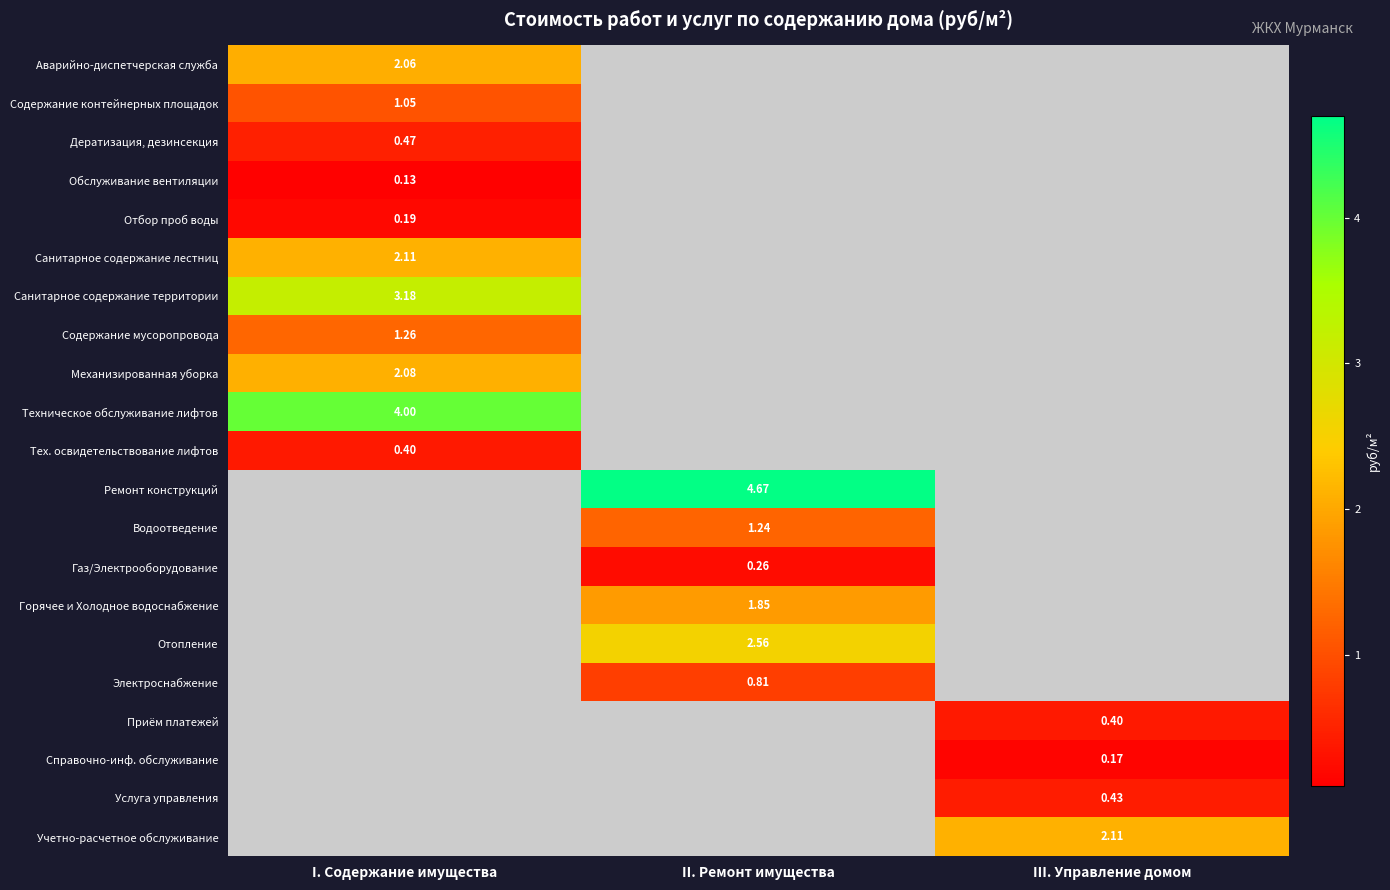

What is the difference between the highest and lowest values at I. Содержание имущества?

3.9